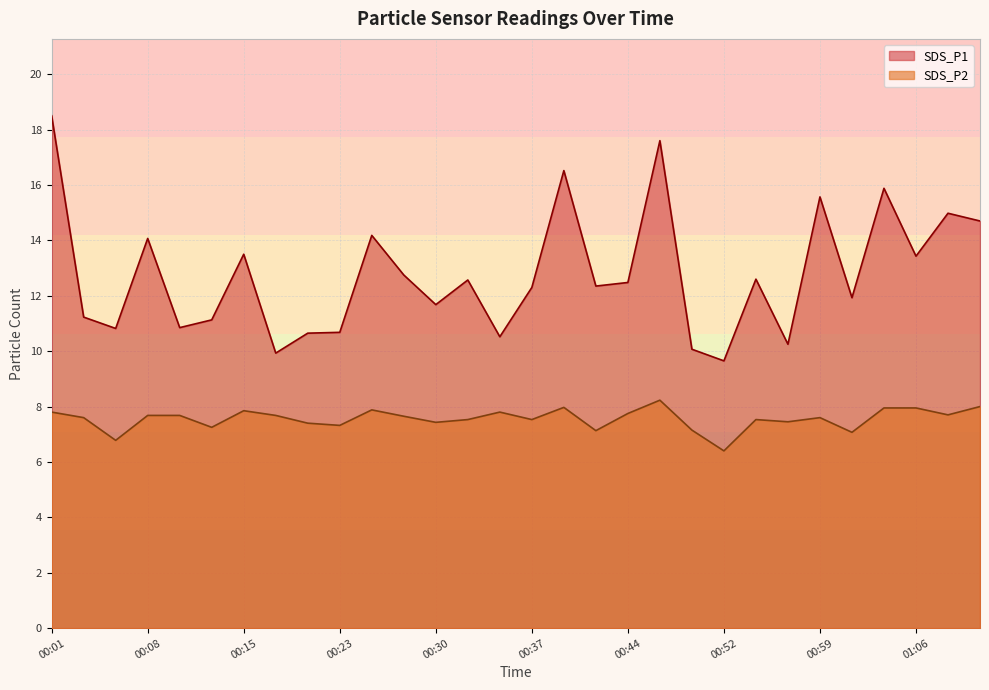

How many lines are shown in the chart?

2